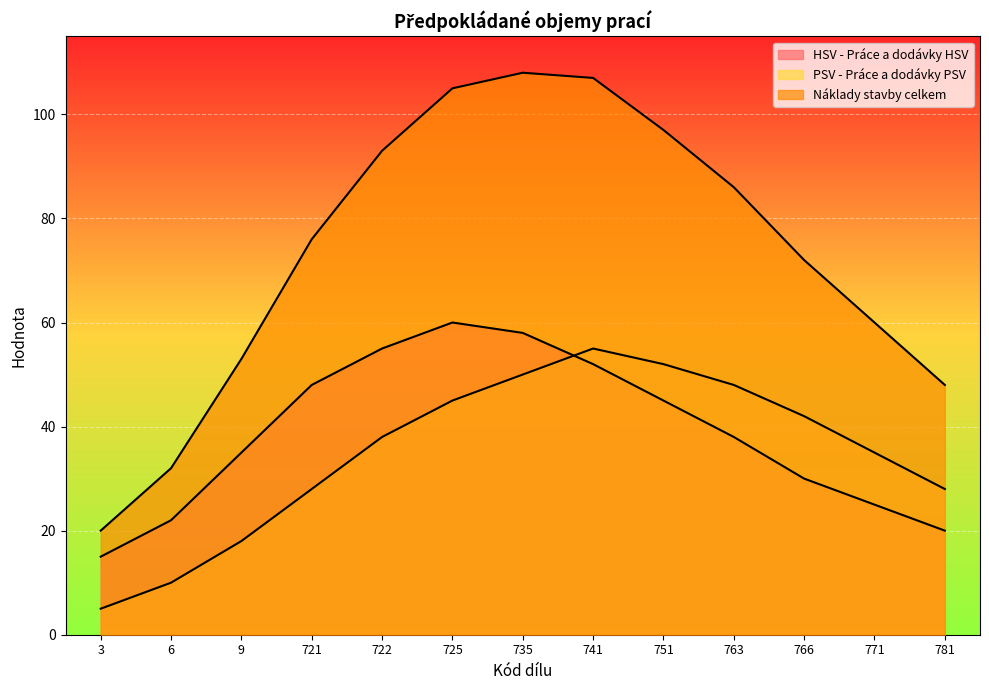

Which series has the largest total across all categories?

Náklady stavby celkem